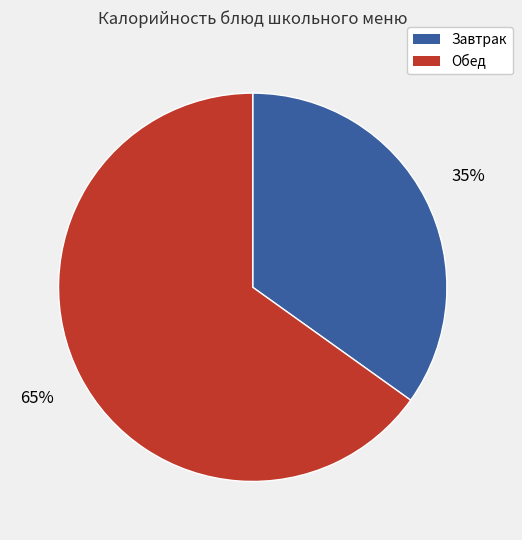

To the nearest percent, what is the difference between the largest and smallest slice percentages?

30%